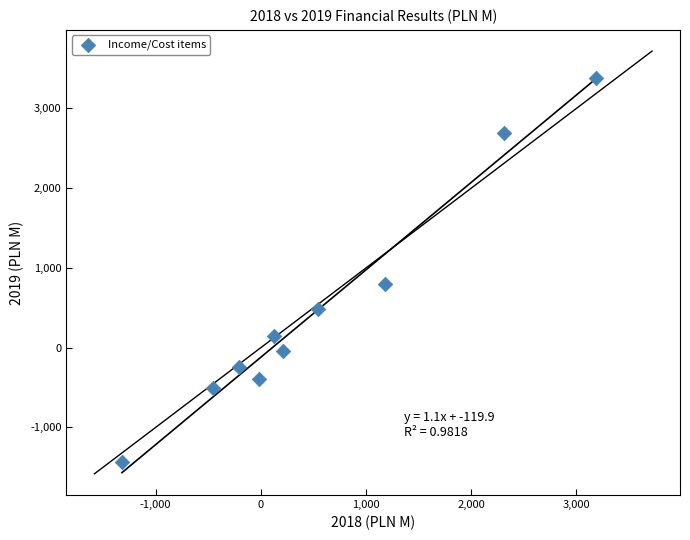

What is the average X value?

555.2